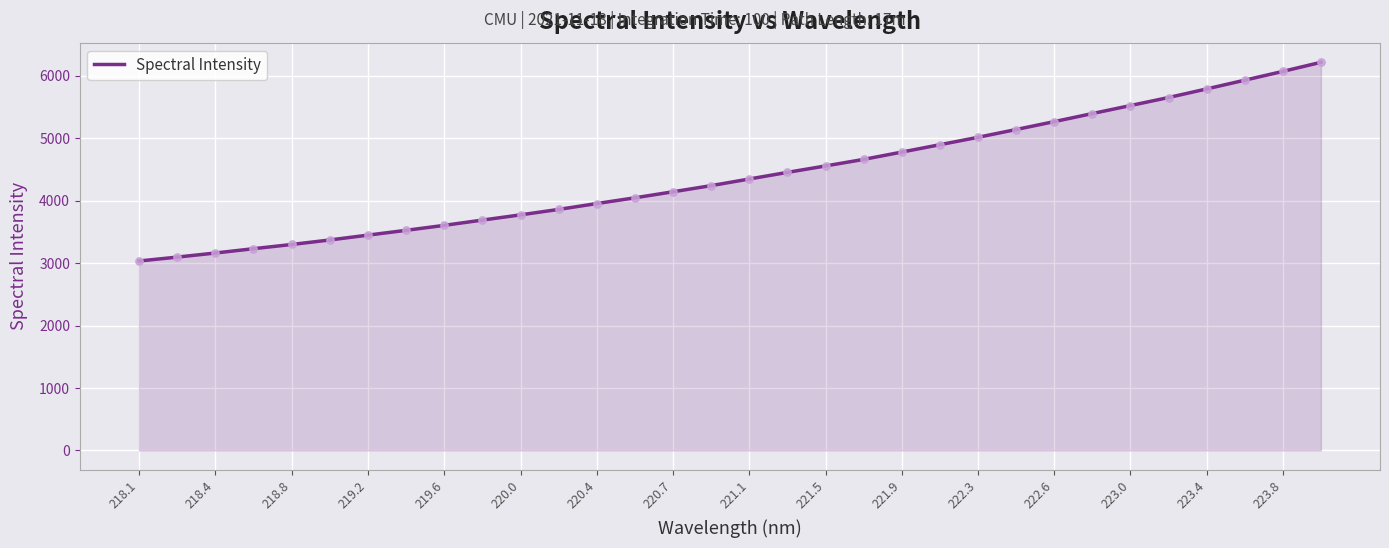

What is the difference between the maximum and minimum values?

3181.8